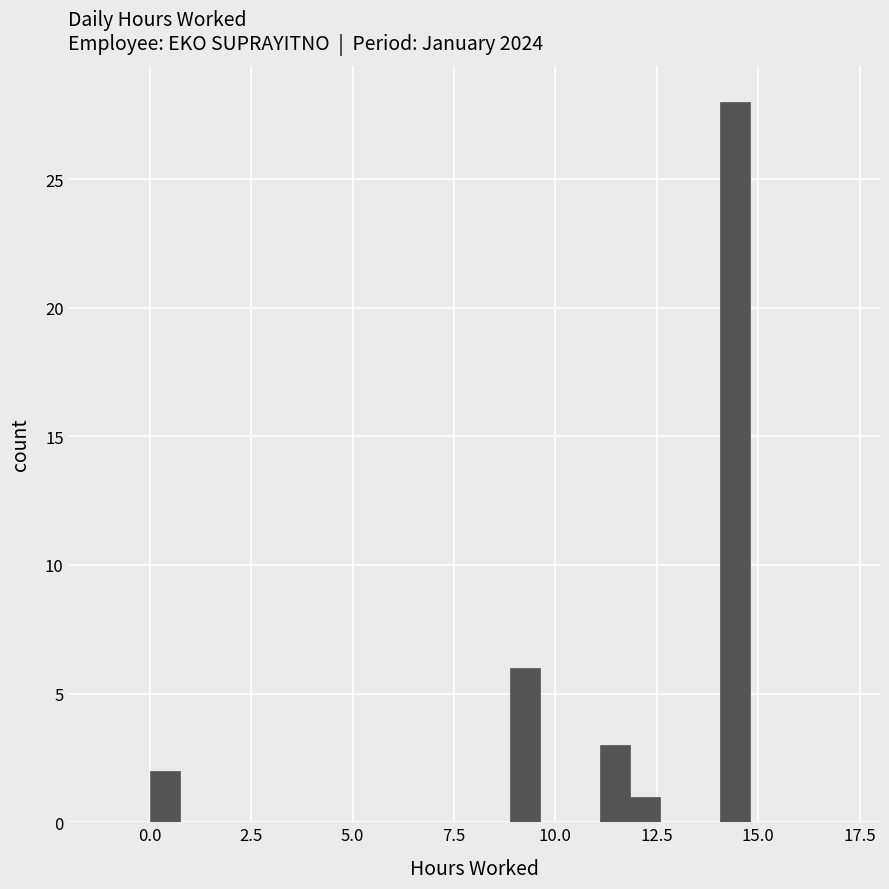

Around what value on the x-axis is the tallest bar? Give the approximate position of its centre, as read against the axis.

14.5